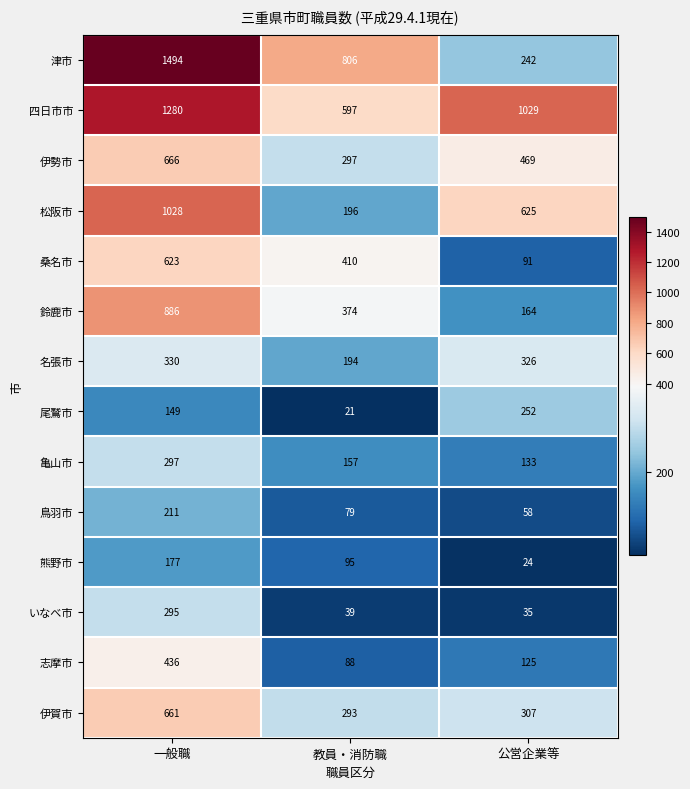

Which category has the highest value across all series?

一般職